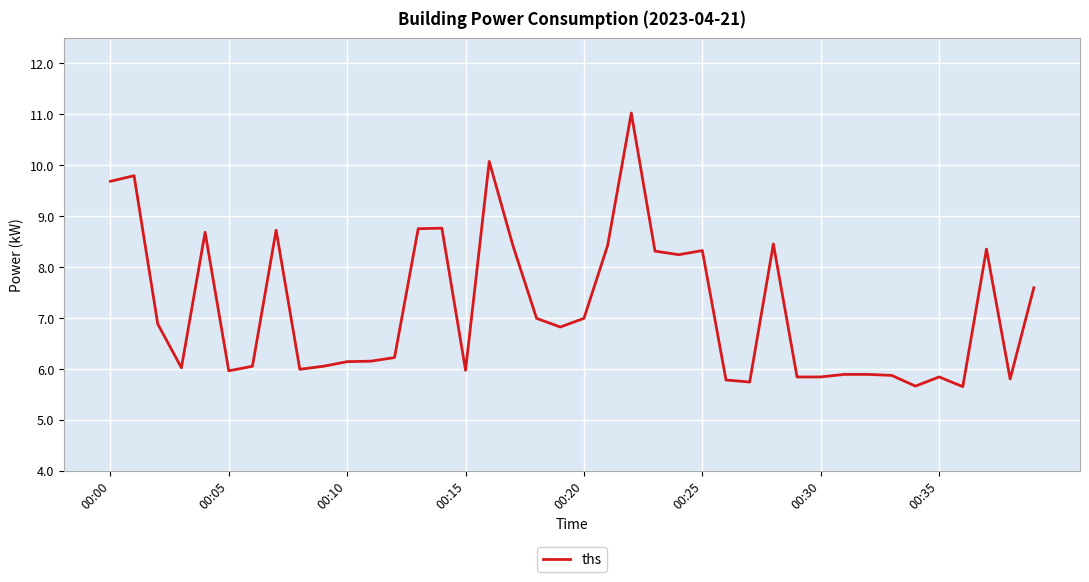

What is the difference between the maximum and minimum values?

5.4